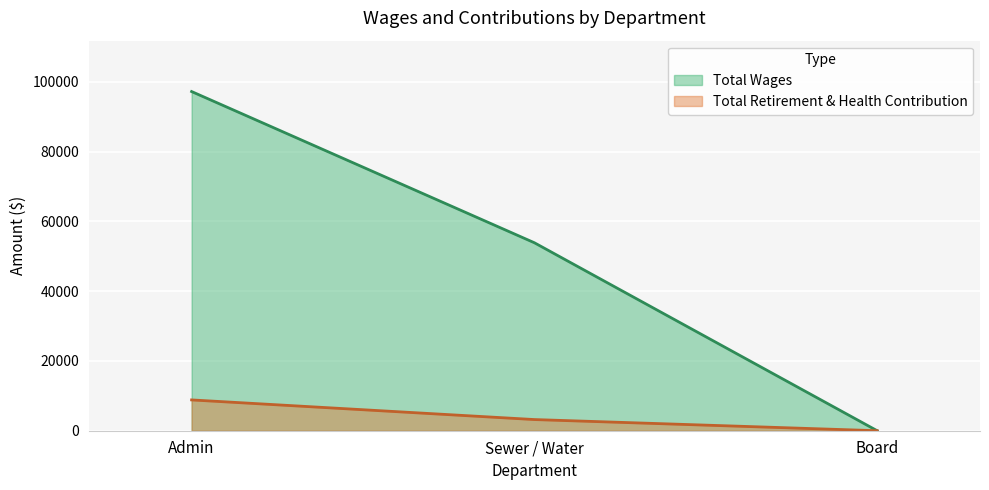

What are all the series names shown in the legend?

Total Wages, Total Retirement & Health Contribution